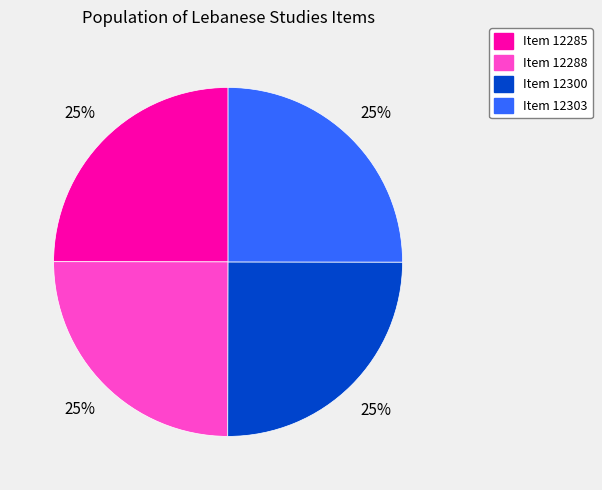

To the nearest percent, what is the average slice percentage?

25%